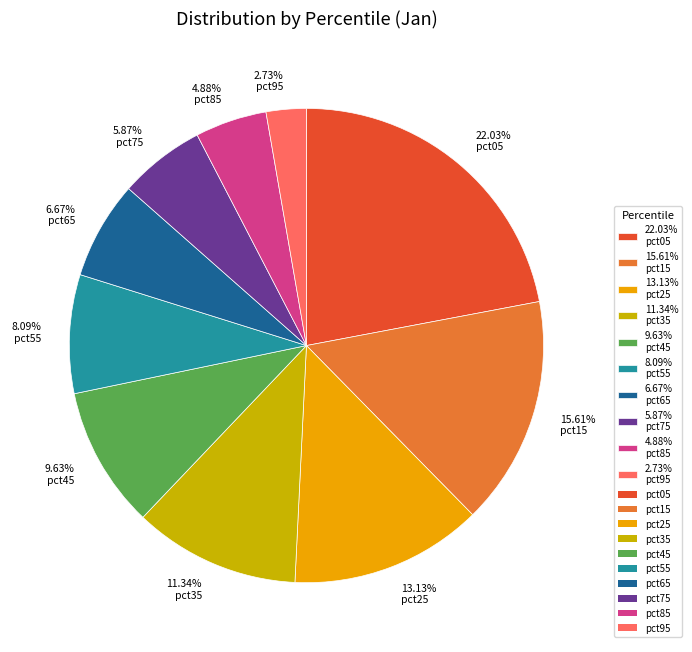

Which has a higher value, 5.87% pct75 or 2.73% pct95?

5.87% pct75